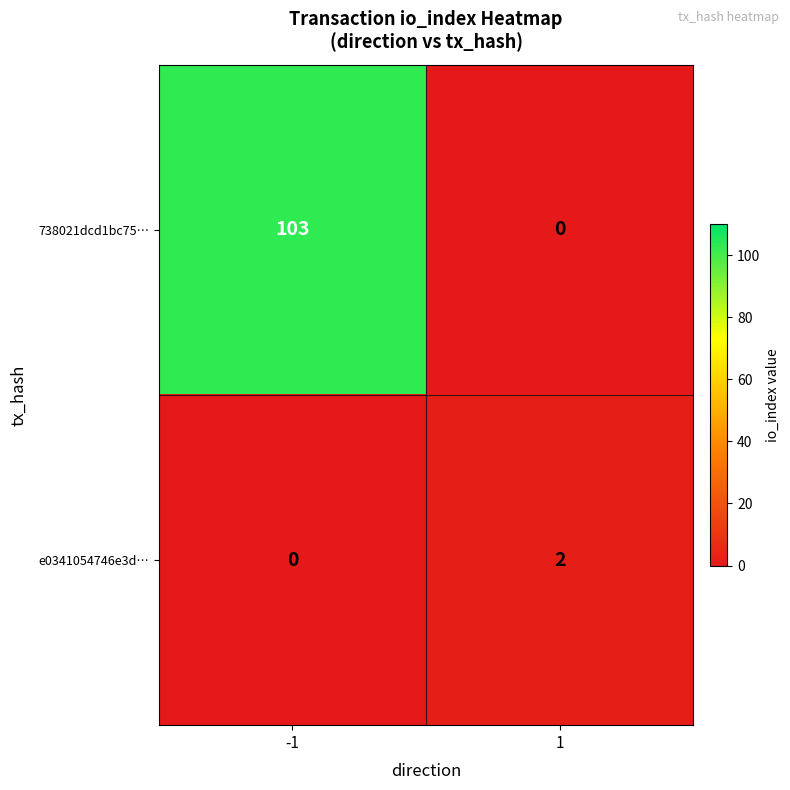

What is the average value of the 738021dcd1bc75… series?

52